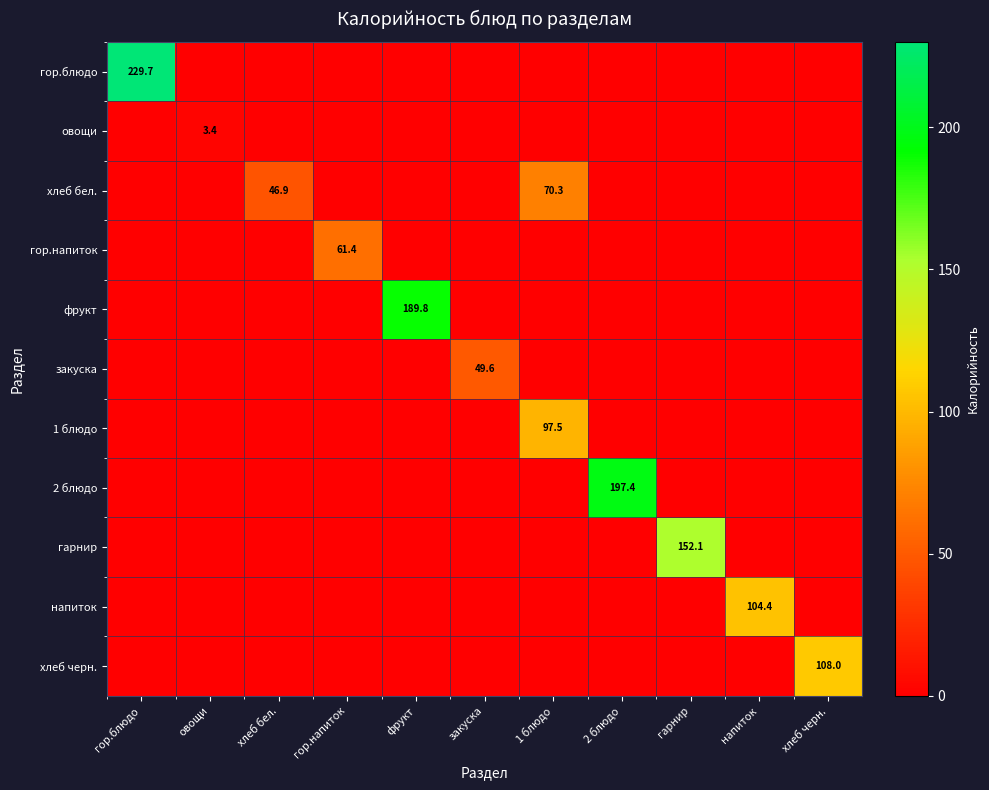

At which label does напиток reach its peak?

напиток